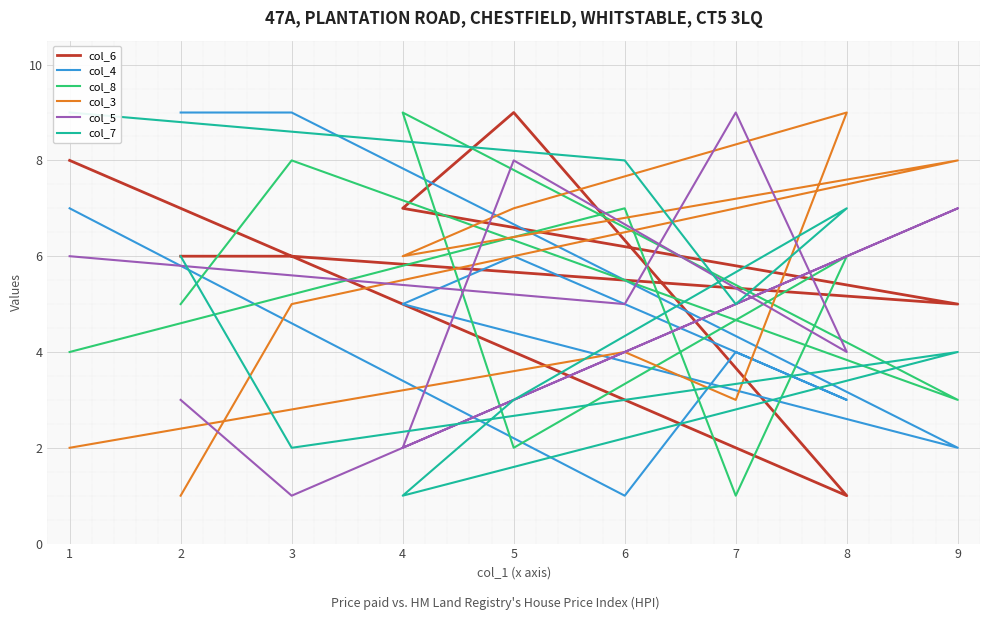

How many lines are shown in the chart?

6